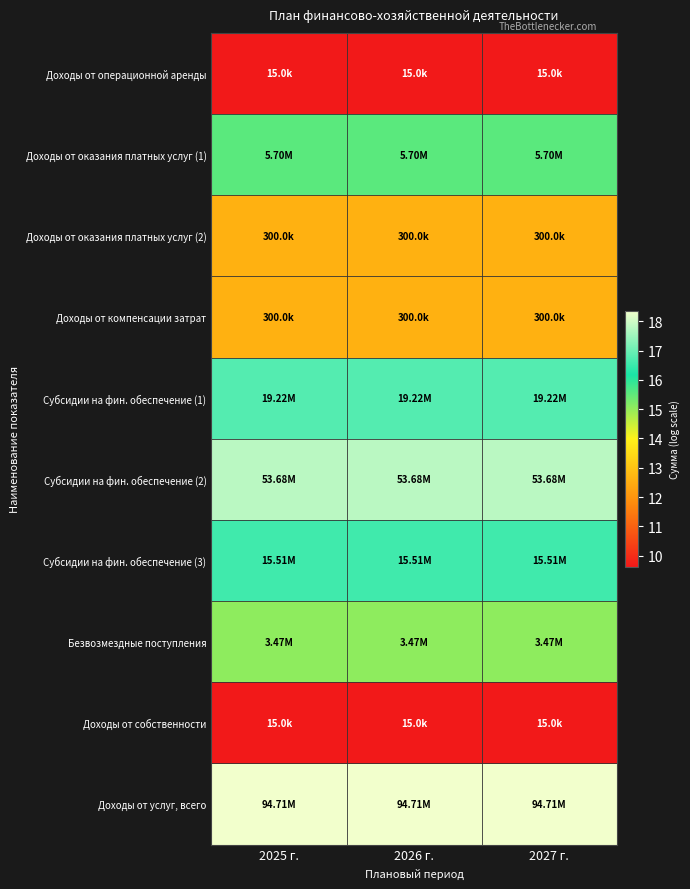

List the series in order of their peak value, lowest first.

Доходы от операционной аренды, Доходы от собственности, Доходы от оказания платных услуг (2), Доходы от компенсации затрат, Безвозмездные поступления, Доходы от оказания платных услуг (1), Субсидии на фин. обеспечение (3), Субсидии на фин. обеспечение (1), Субсидии на фин. обеспечение (2), Доходы от услуг, всего